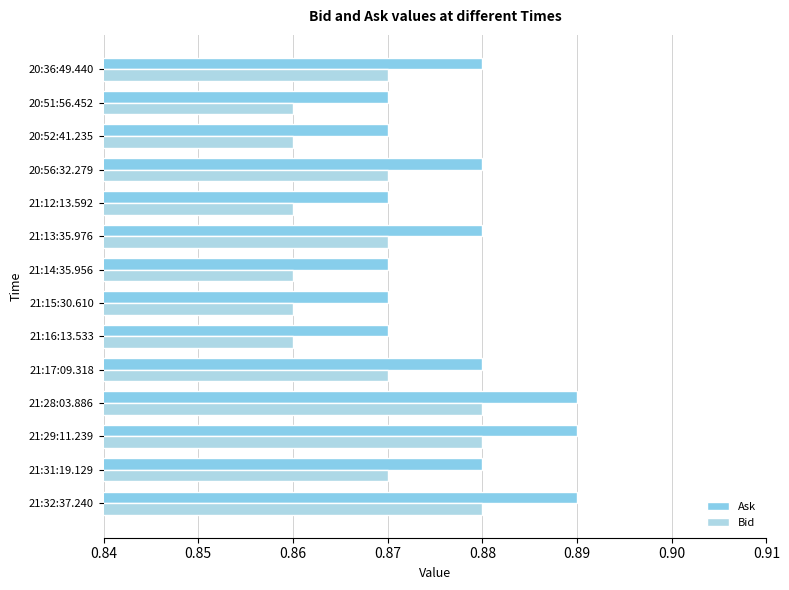

How many data points does each series have?

14